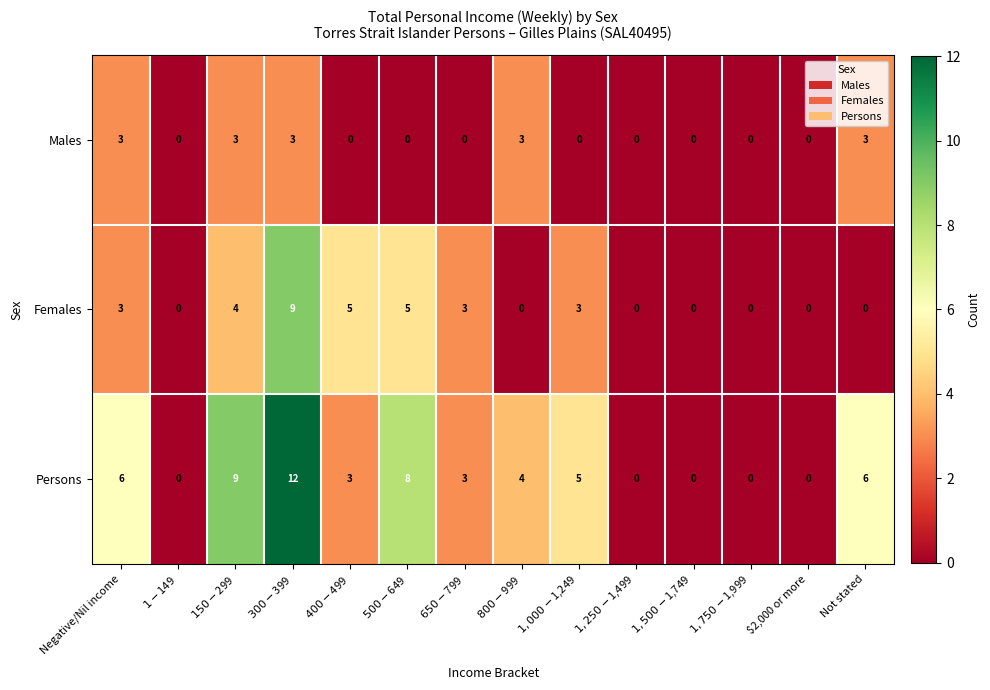

Which series has the largest total across all categories?

Persons